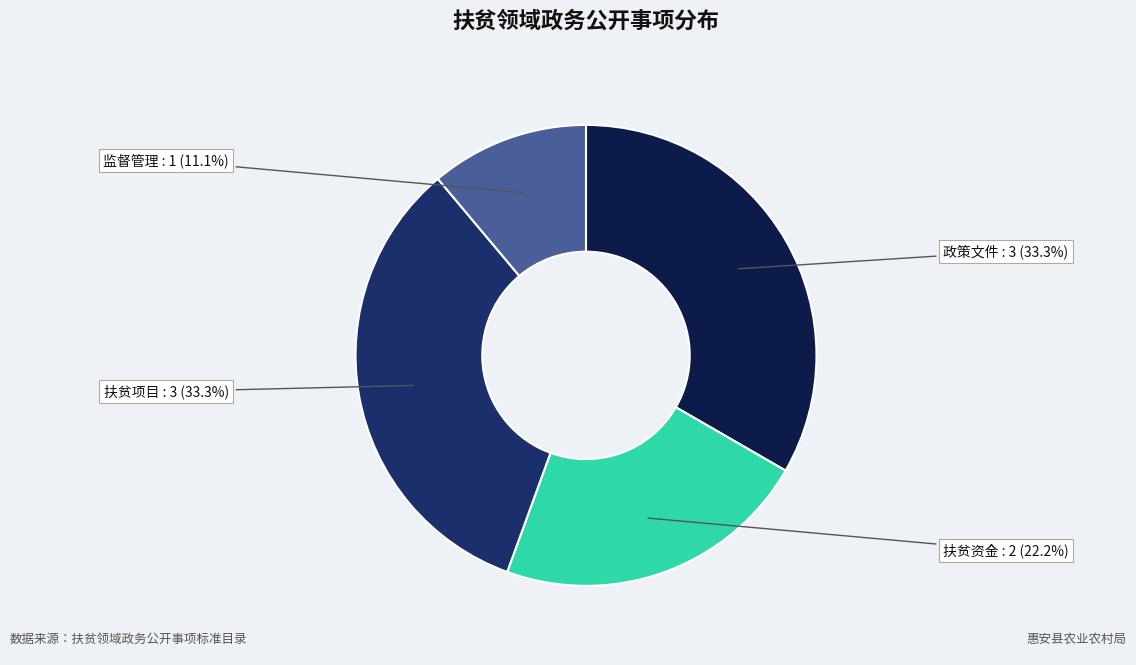

What is the ratio of the value at 监督管理 to the value at 扶贫项目?

0.3